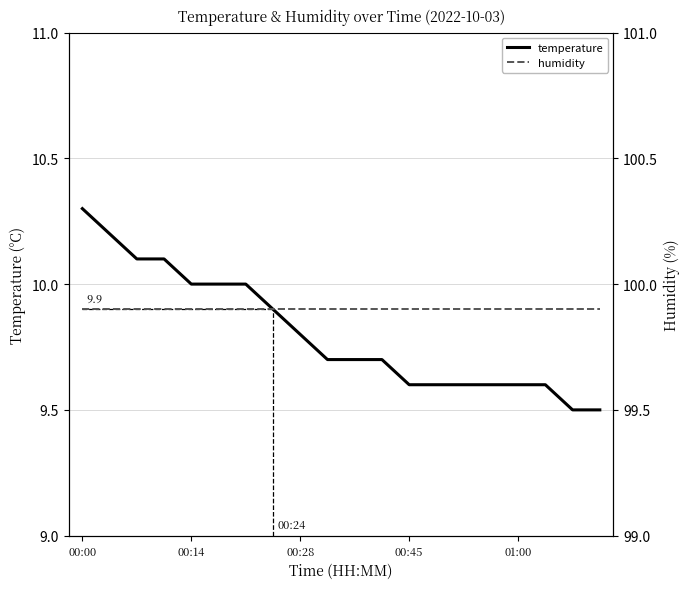

The value of temperature at 14 is 4.5. True or false?

False